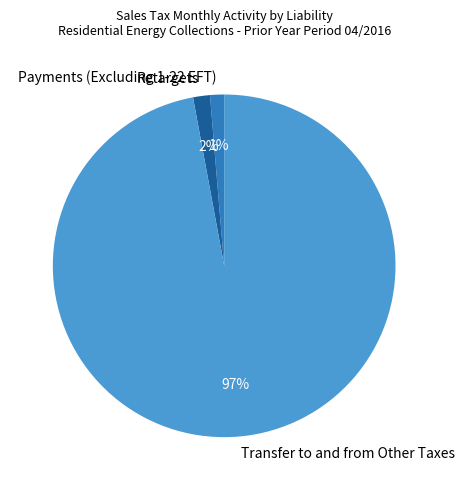

Is it true that Payments (Excluding 1-22 EFT) is 11% of the pie?

False